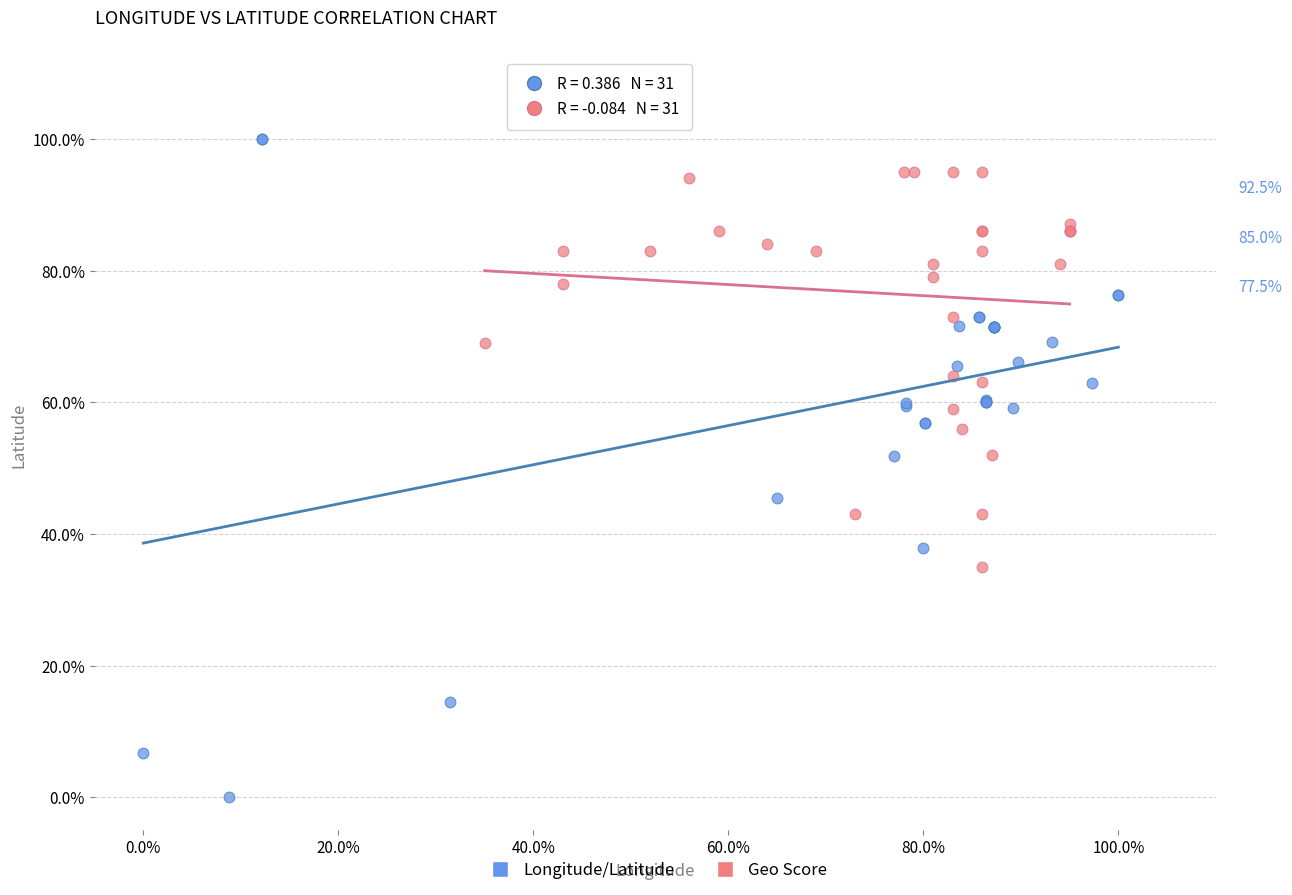

Which series has the widest spread of Y values?

Longitude/Latitude